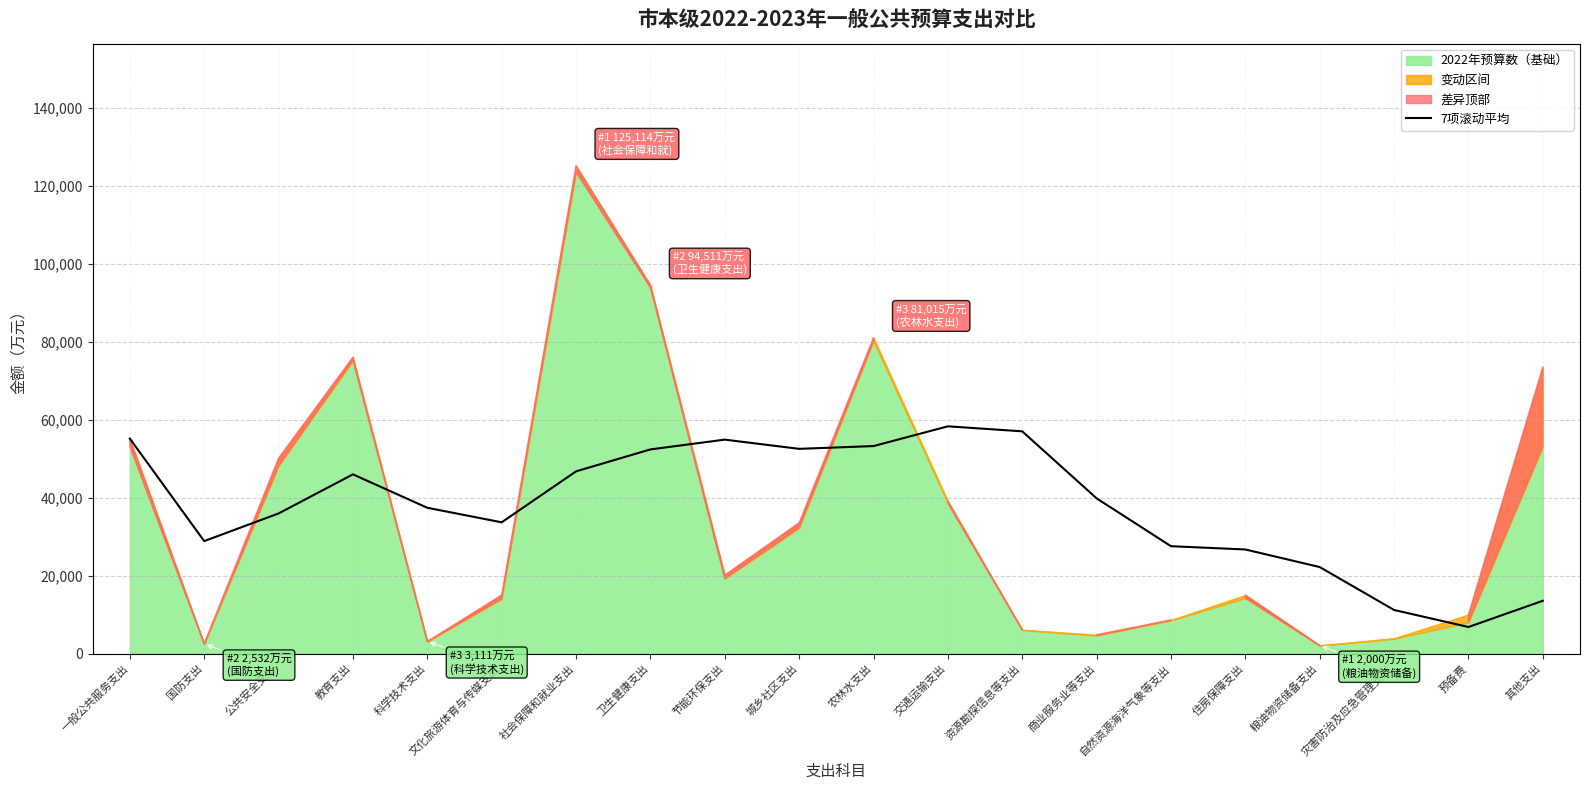

Does the chart display data point markers on the line(s)?

No